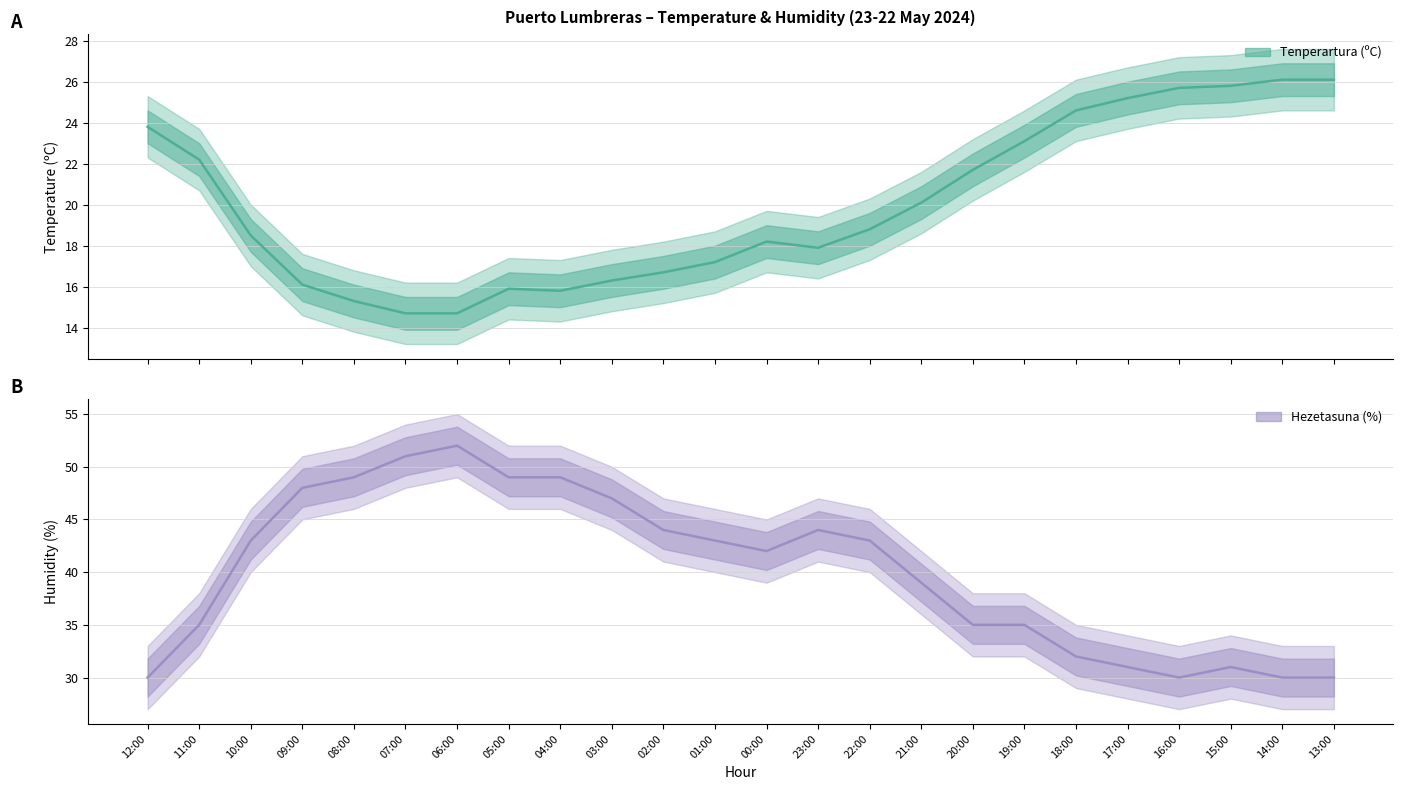

Reading left to right, list all the values displayed in this chart.

Tenperartura (ºC): 23.8	22.2	18.5	16.1	15.3	14.7	14.7	15.9	15.8	16.3	16.7	17.2	18.2	17.9	18.8	20.1	21.7	23.1	24.6	25.2	25.7	25.8	26.1	26.1
Hezetasuna (%): 30.0	35.0	43.0	48.0	49.0	51.0	52.0	49.0	49.0	47.0	44.0	43.0	42.0	44.0	43.0	39.0	35.0	35.0	32.0	31.0	30.0	31.0	30.0	30.0